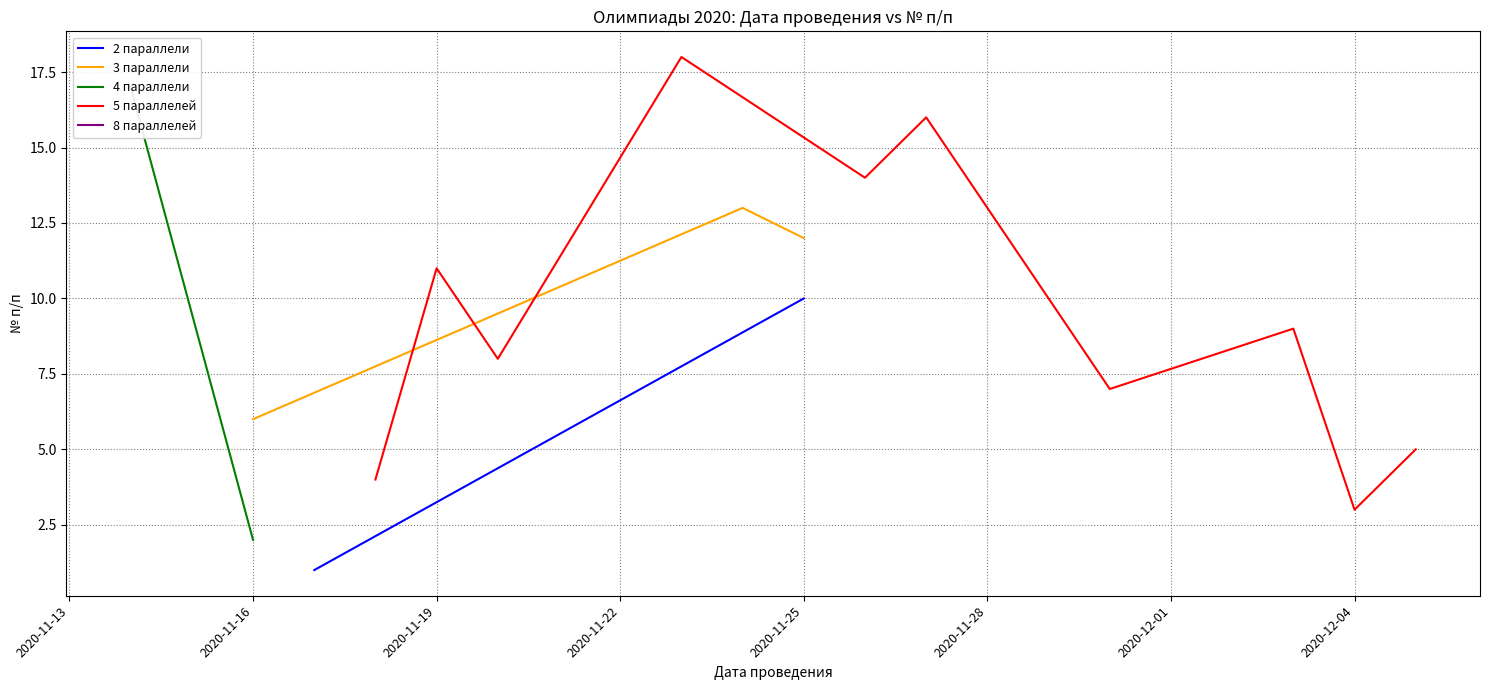

Is this an area chart (filled region under the line)?

No